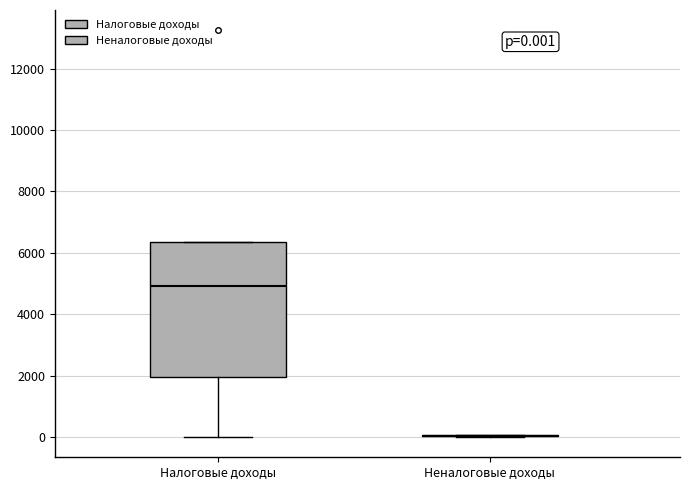

Comparing the boxes themselves (not the whiskers), which one is the tallest?

Налоговые доходы